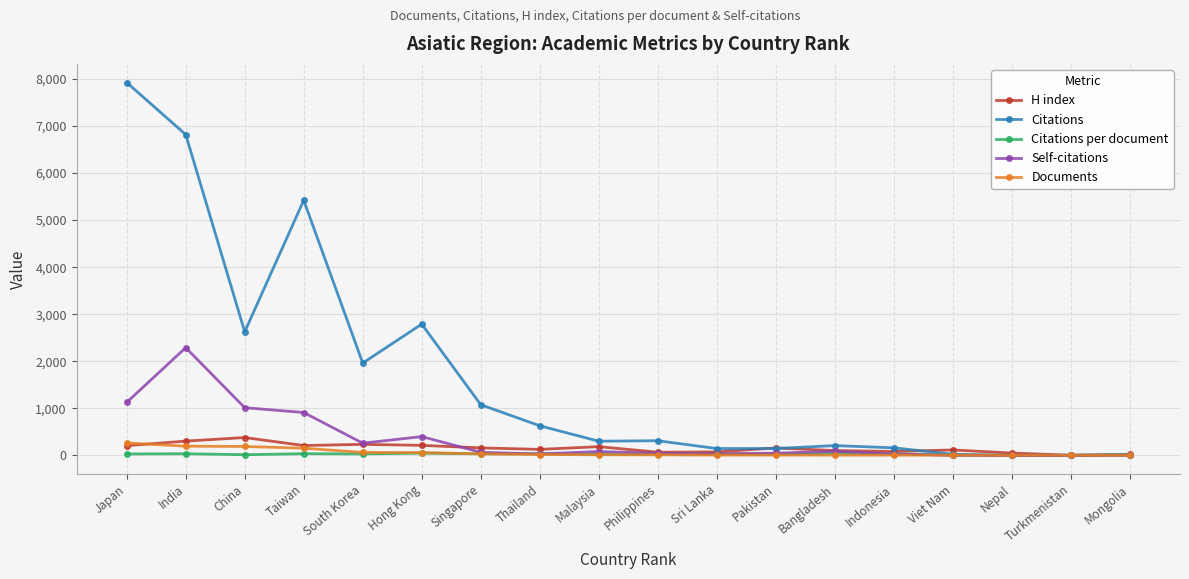

What is the average value of the H index series?

149.1